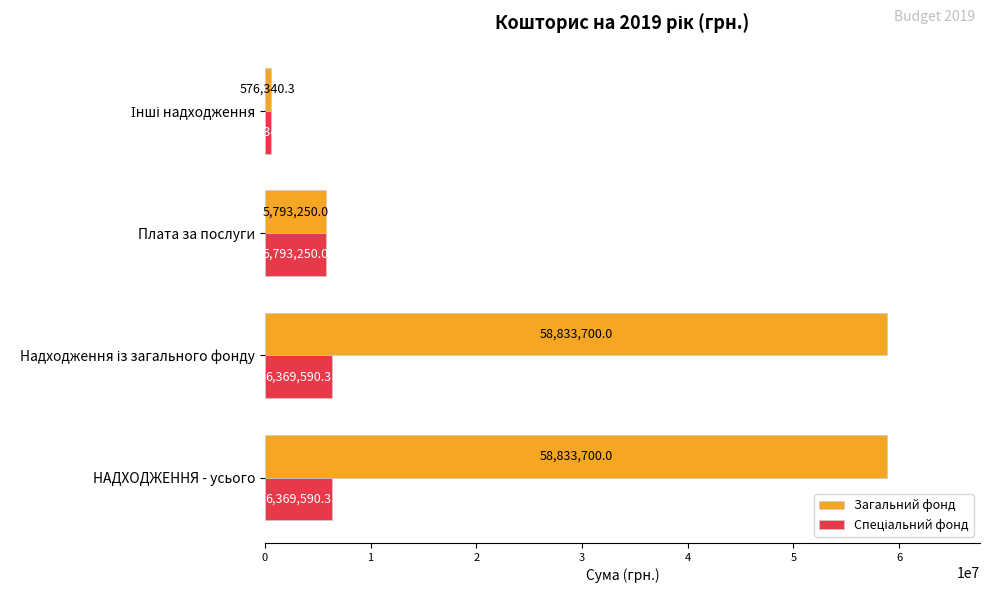

What is the spread (max minus min) of values at НАДХОДЖЕННЯ - усього?

52464109.7